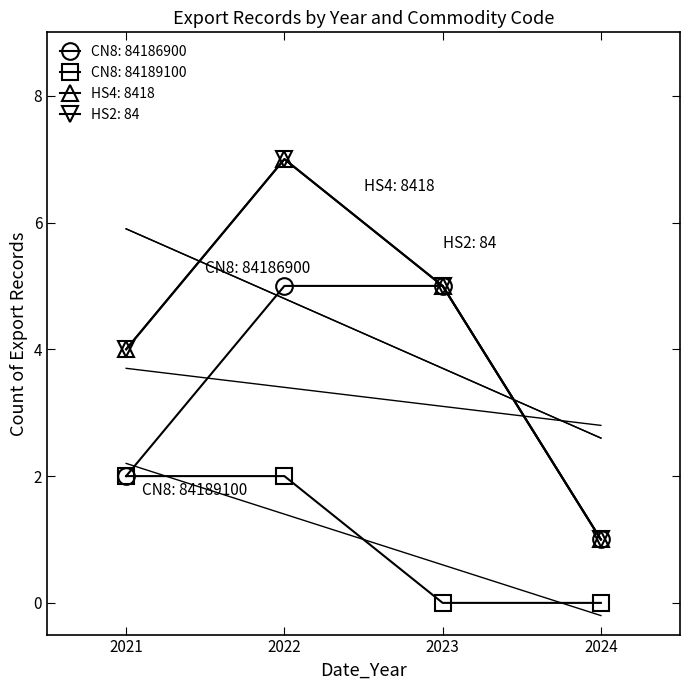

What is the change in value from 2021 to 2023?

-2